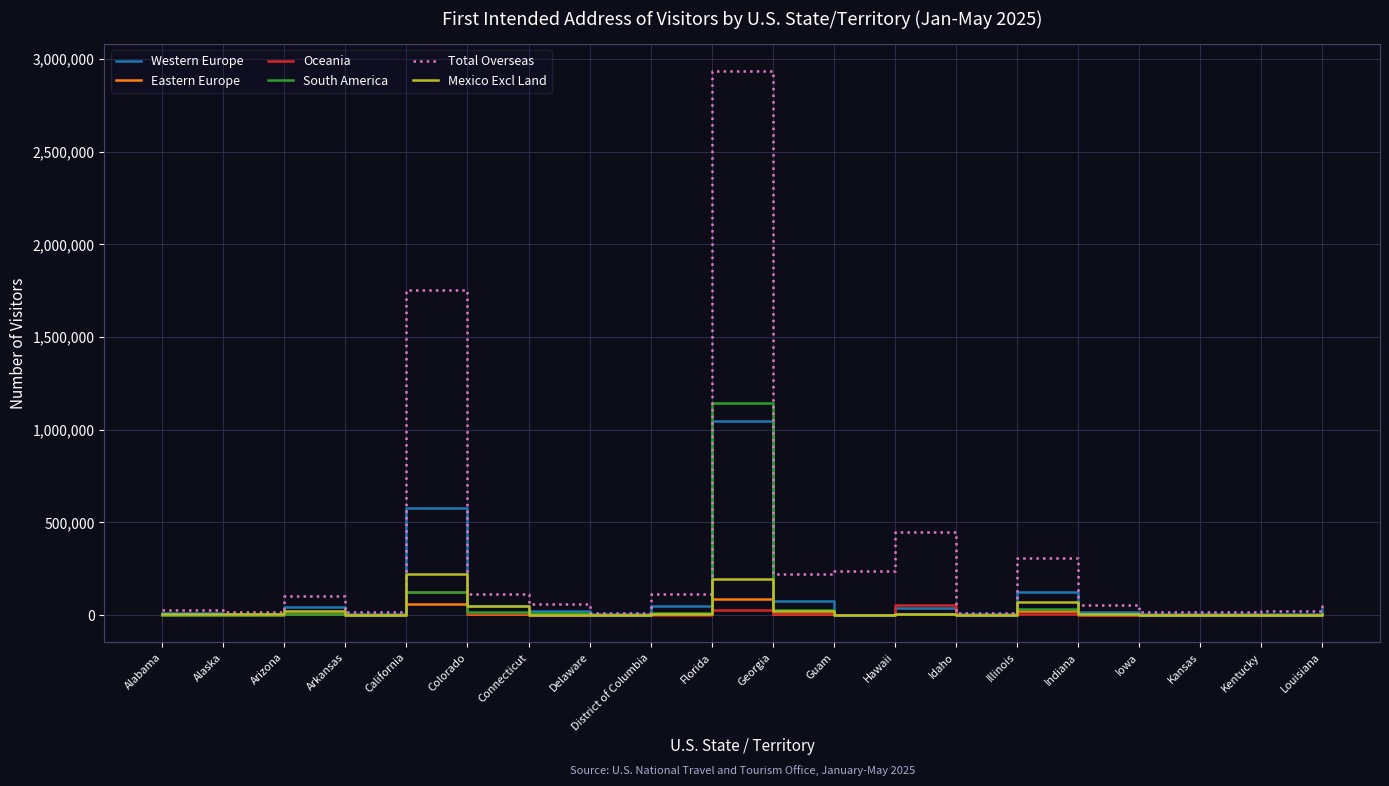

Between Arizona and Kentucky, which series saw the biggest shift?

Total Overseas